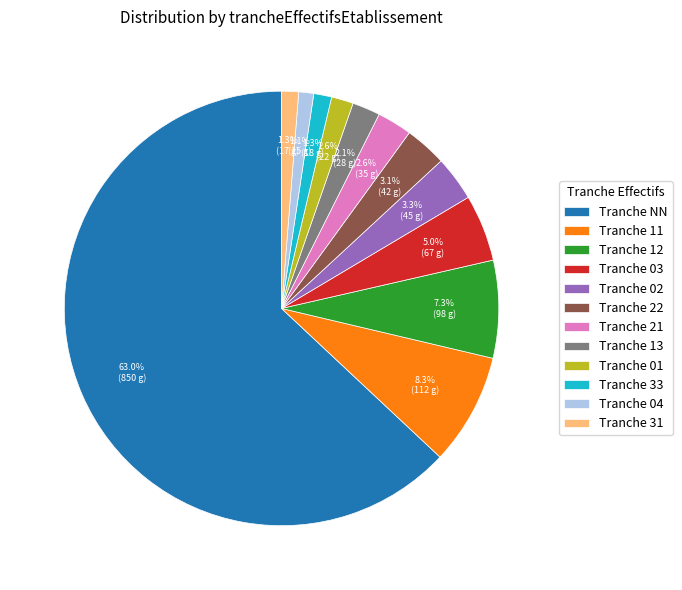

What percentage do Tranche 31 and Tranche NN together represent?

64.3%